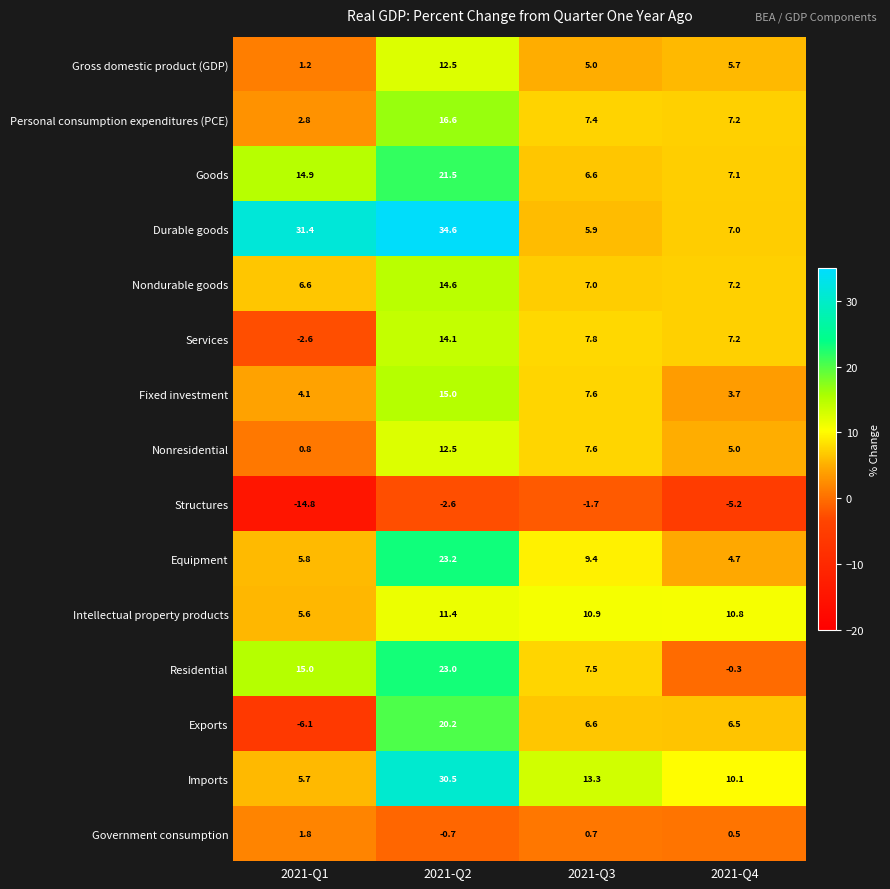

What is the smallest value displayed?

-14.8